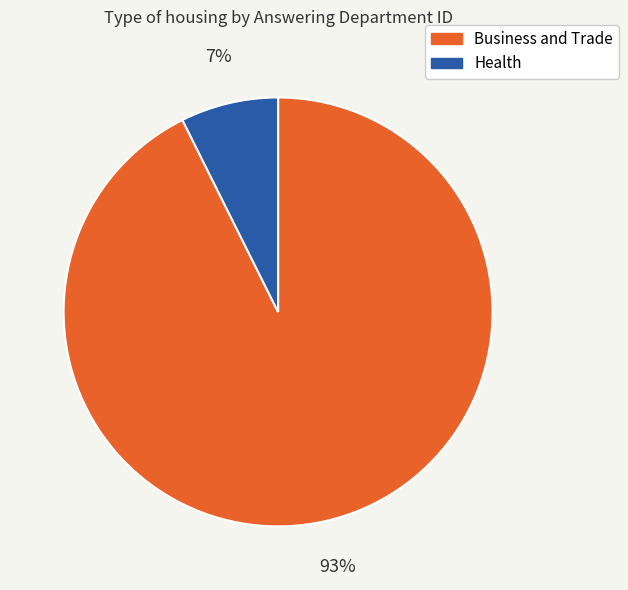

How many segments does this pie chart have?

2